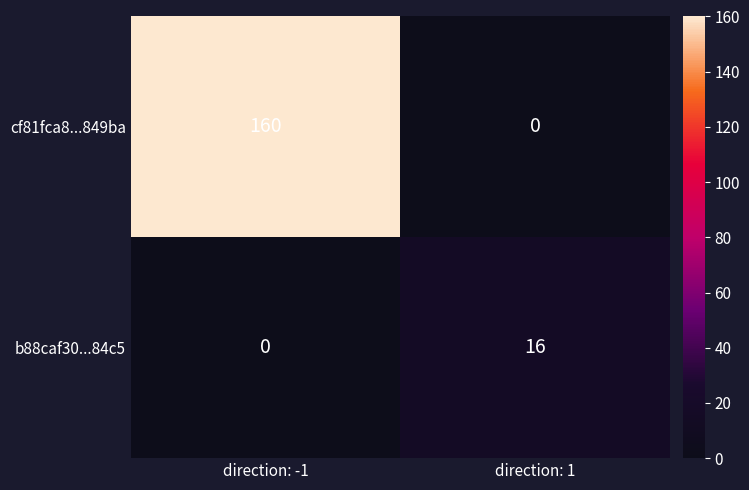

At direction: -1, list the series in order from smallest to largest.

b88caf30...84c5, cf81fca8...849ba